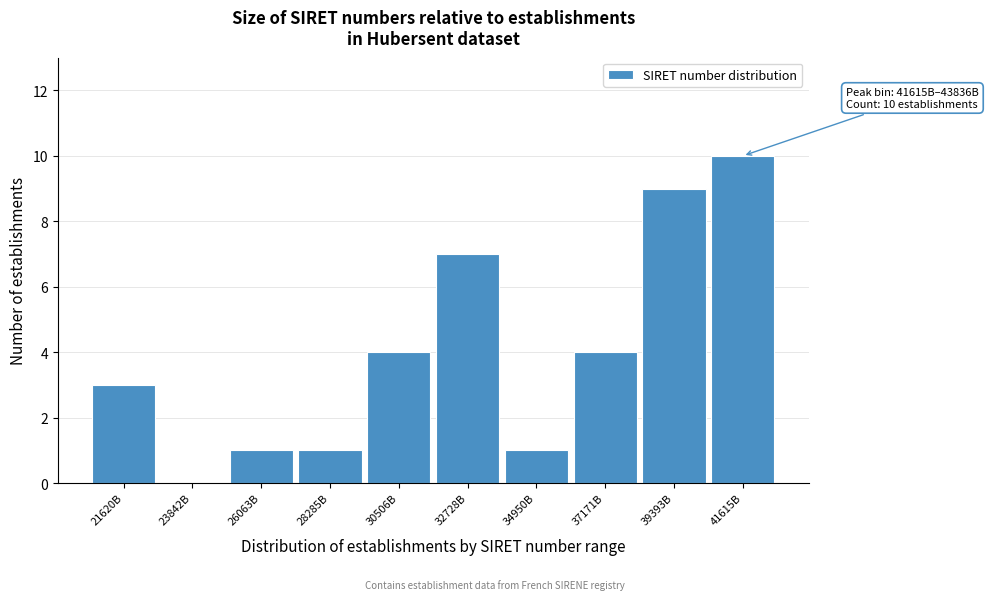

Reading right to left, transcribe all the data shown in this chart.

41615B=10	39393B=9	37171B=4	34950B=1	32728B=7	30506B=4	28285B=1	26063B=1	23842B=0	21620B=3